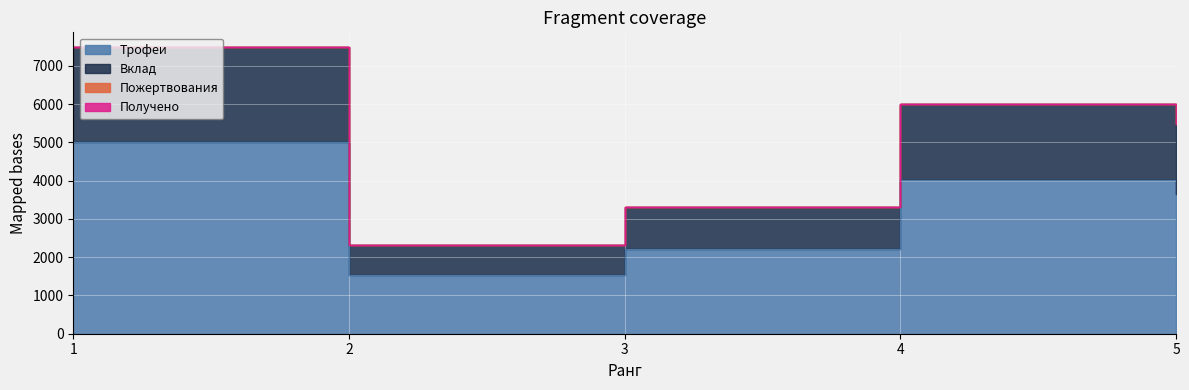

Which series changed the most between 2 and 4?

Вклад